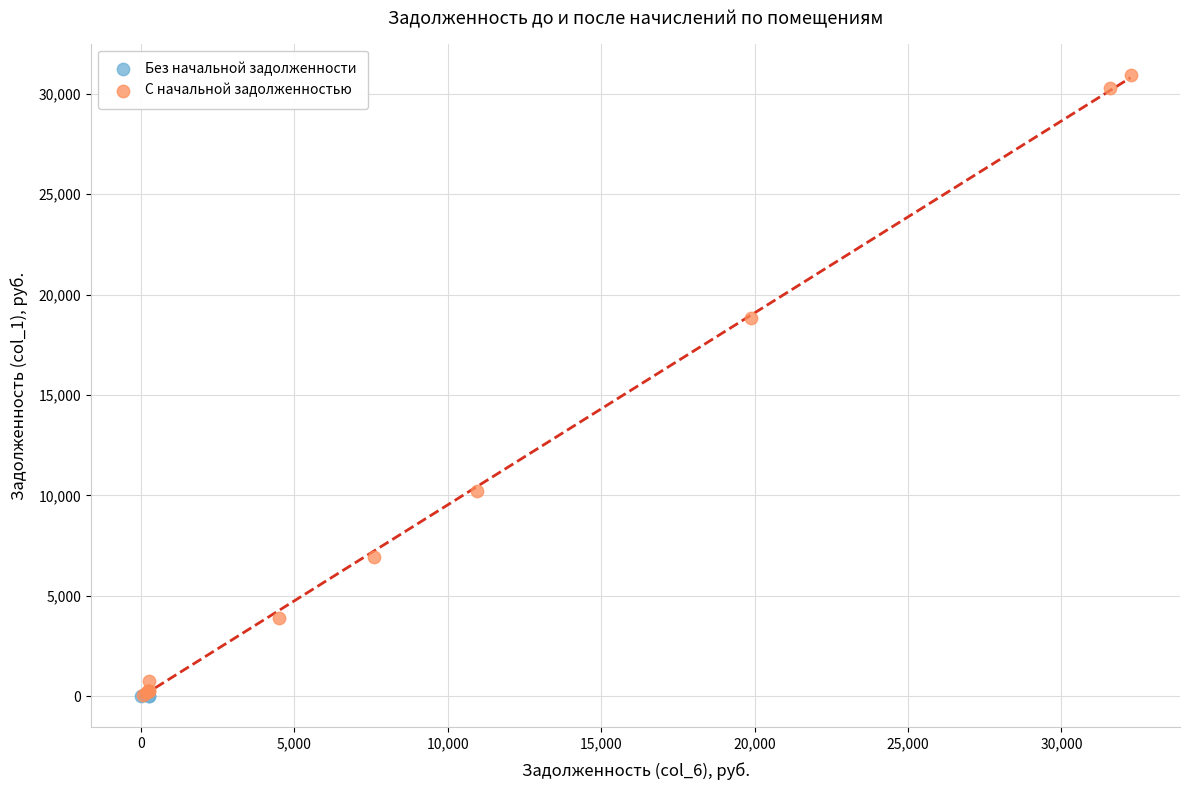

What are all the series names shown in the legend?

Без начальной задолженности, С начальной задолженностью